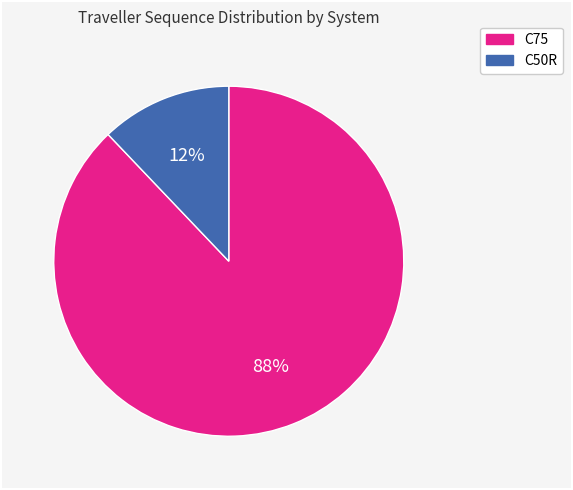

The C50R slice represents 2% of the pie. True or false?

False